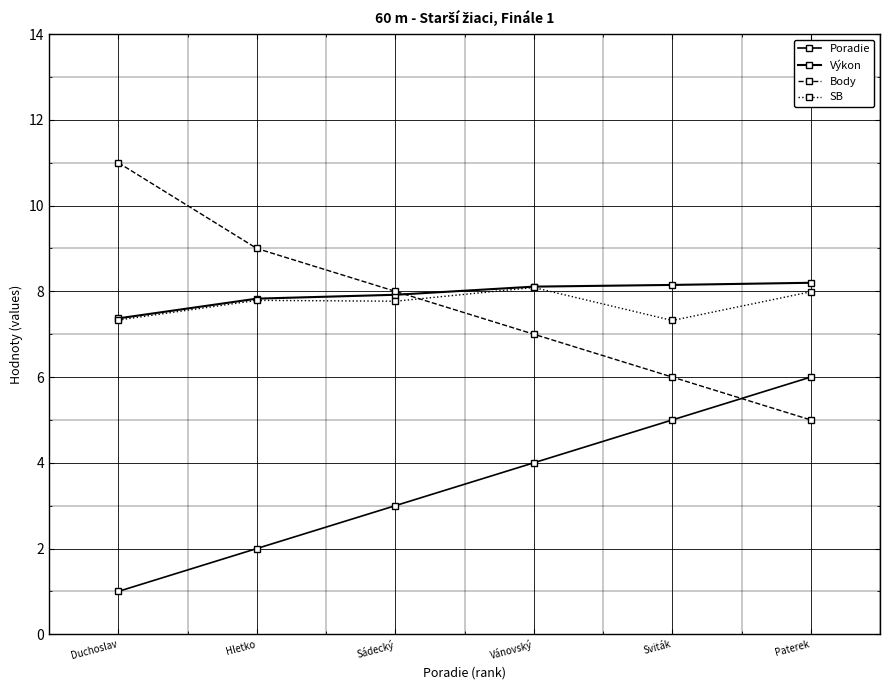

How many lines are shown in the chart?

4